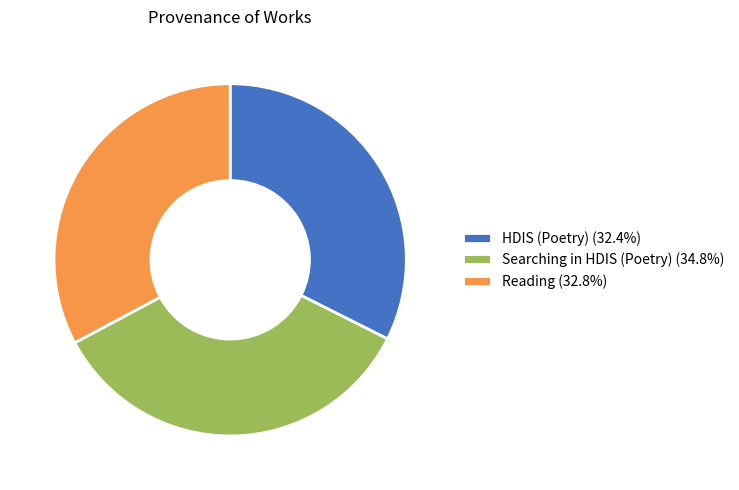

Do HDIS (Poetry) (32.4%) and Searching in HDIS (Poetry) (34.8%) together represent more than half of the pie?

Yes